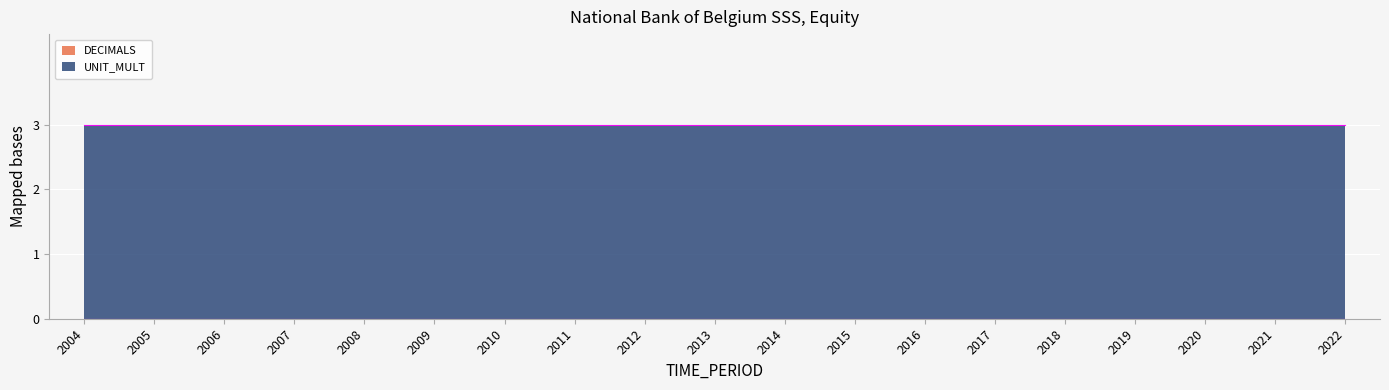

True or false: DECIMALS and UNIT_MULT intersect in this chart.

False